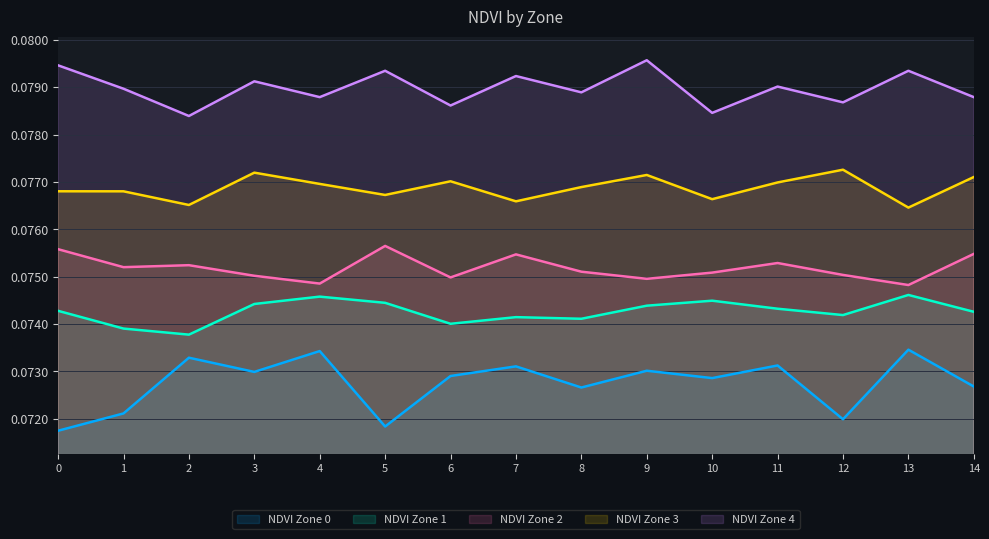

How many lines are shown in the chart?

5